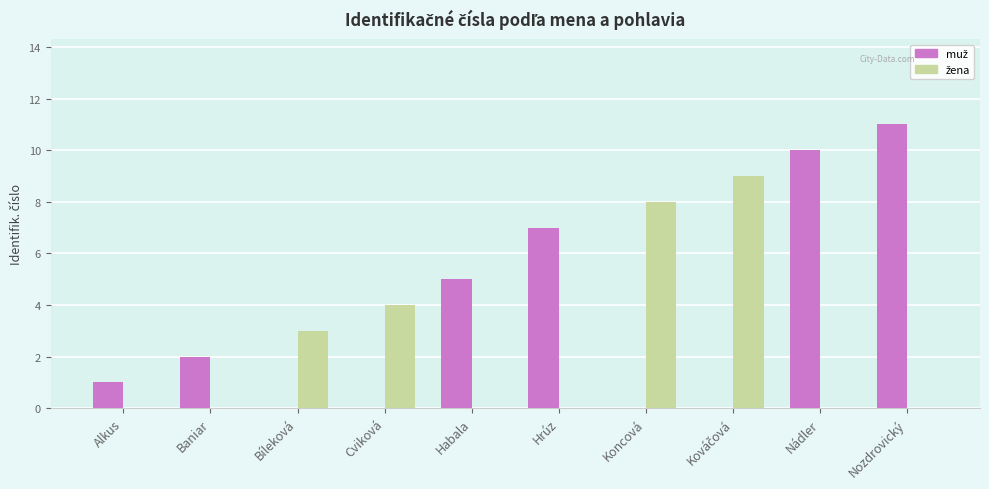

How many distinct data groups are displayed?

2